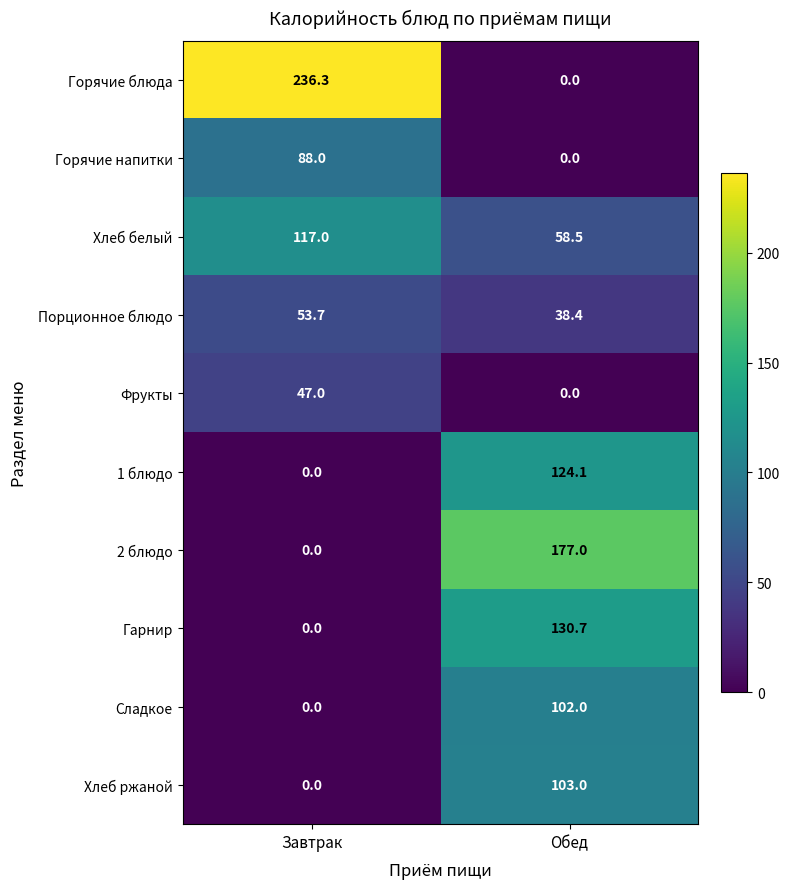

Which series has the largest total across all categories?

Горячие блюда